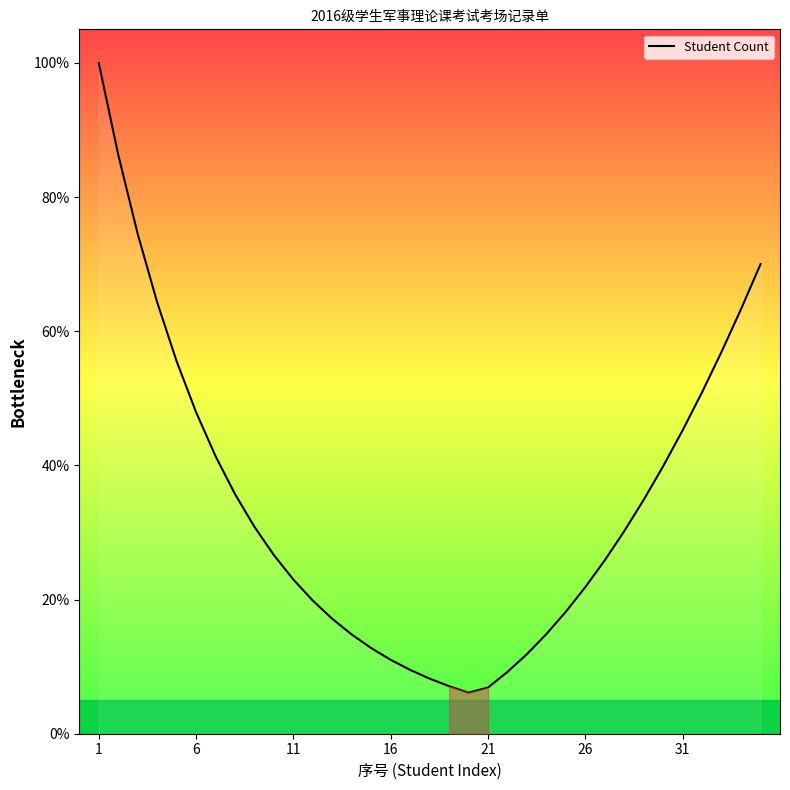

How many distinct data groups are displayed?

1